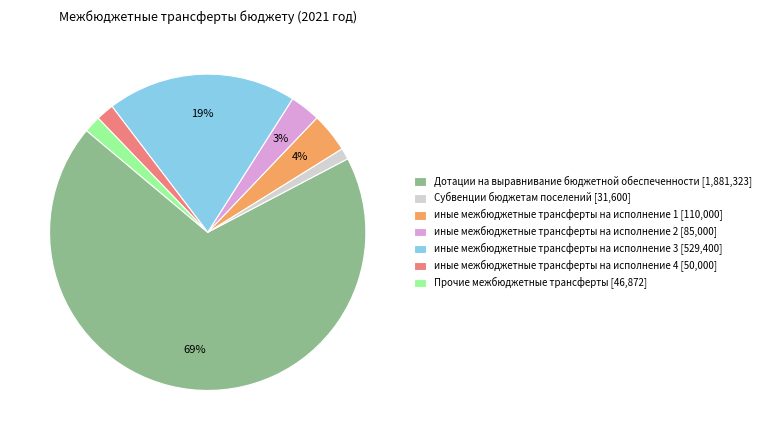

Combined, do иные межбюджетные трансферты на исполнение 1 [110,000] and иные межбюджетные трансферты на исполнение 4 [50,000] account for over 50%?

No